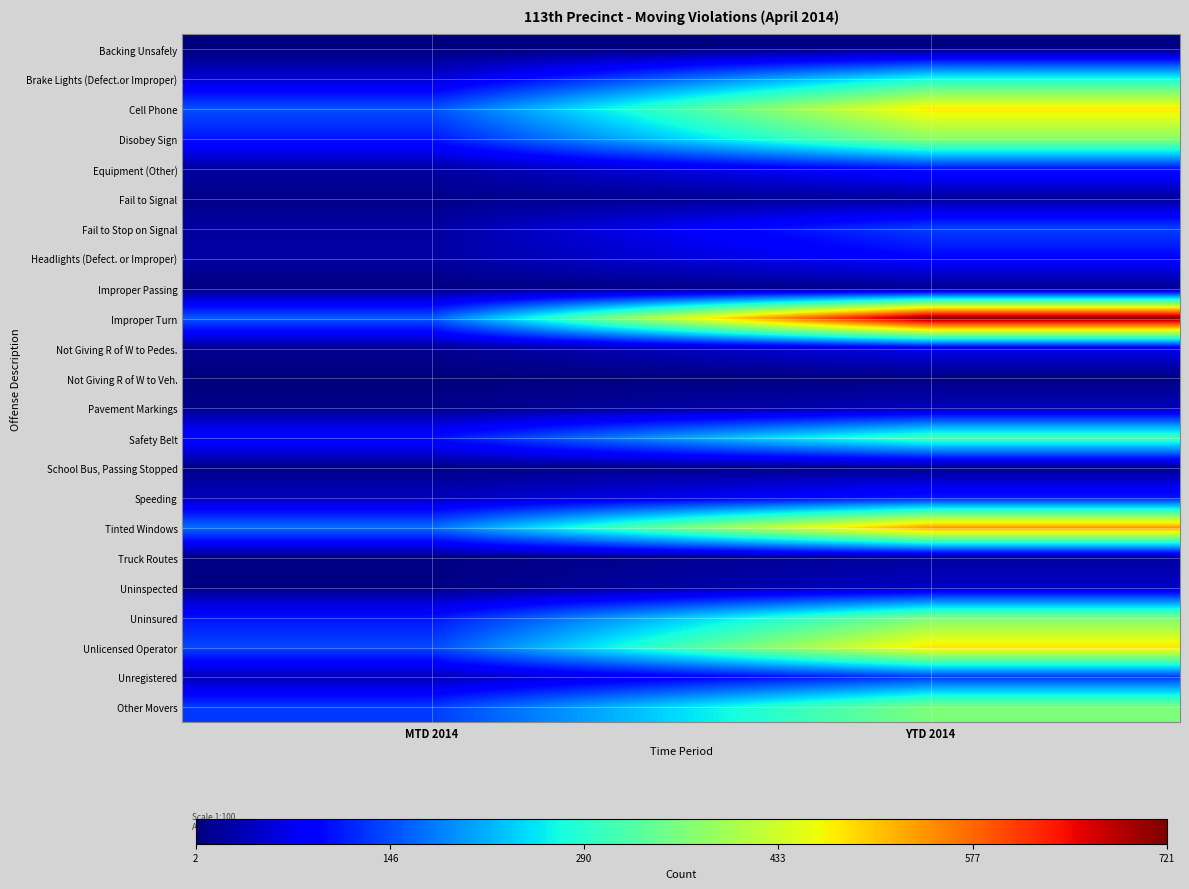

What is the total value across all series at YTD 2014?

4717